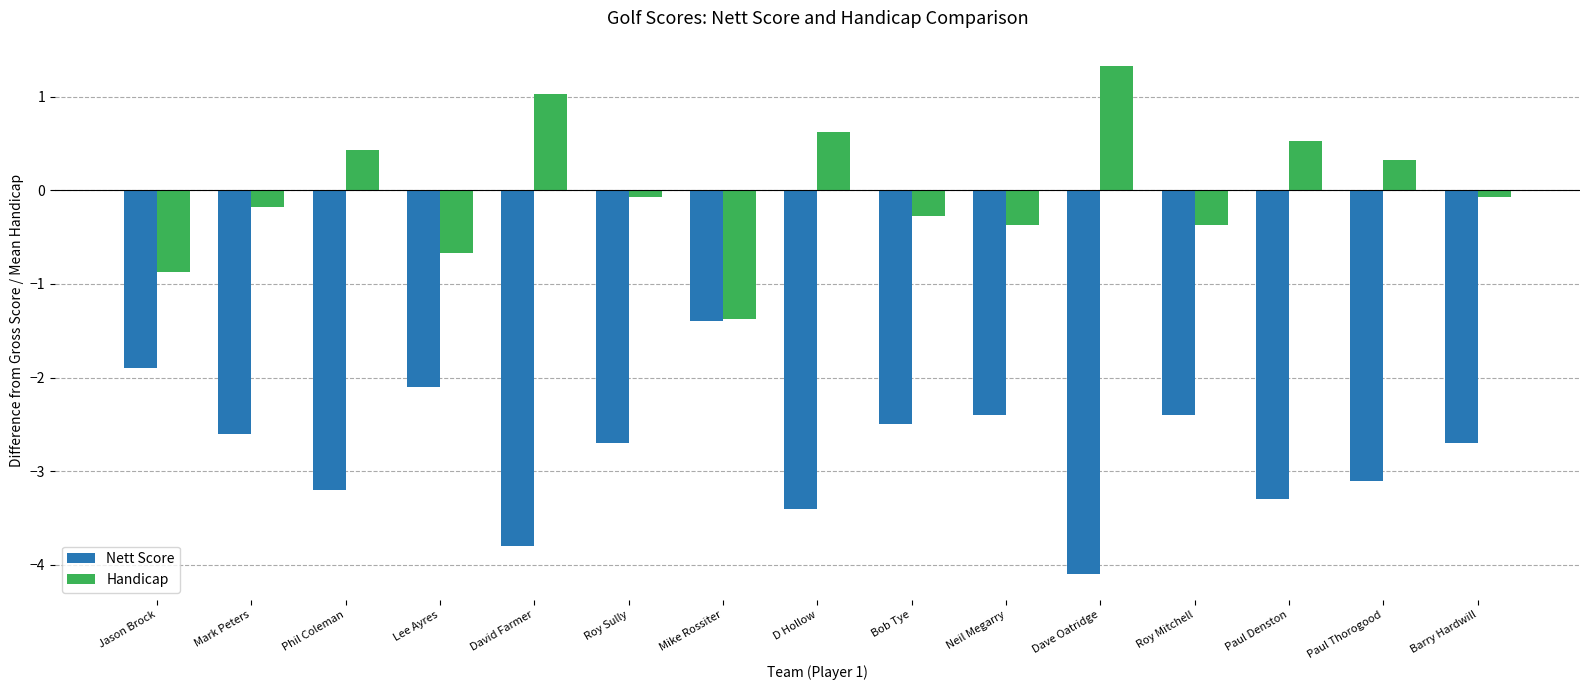

True or false: Handicap has a value of 0.5 at Paul Denston.

True